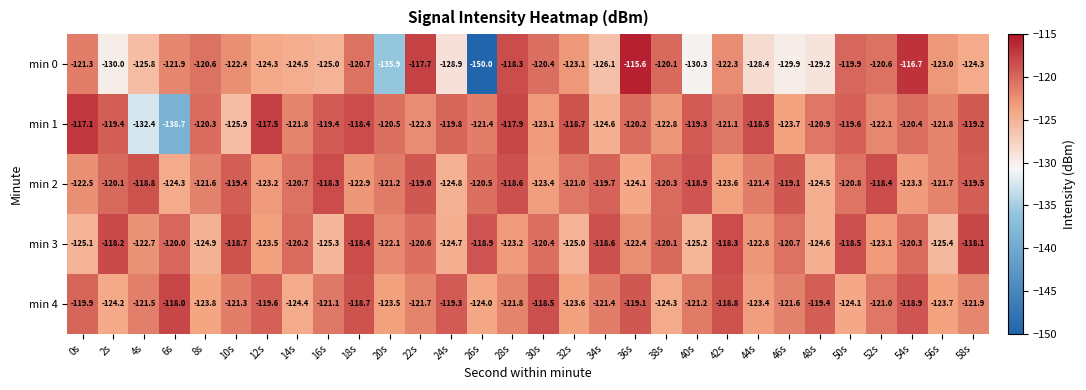

What is the difference between the maximum and minimum values in the min 0 series?

34.4